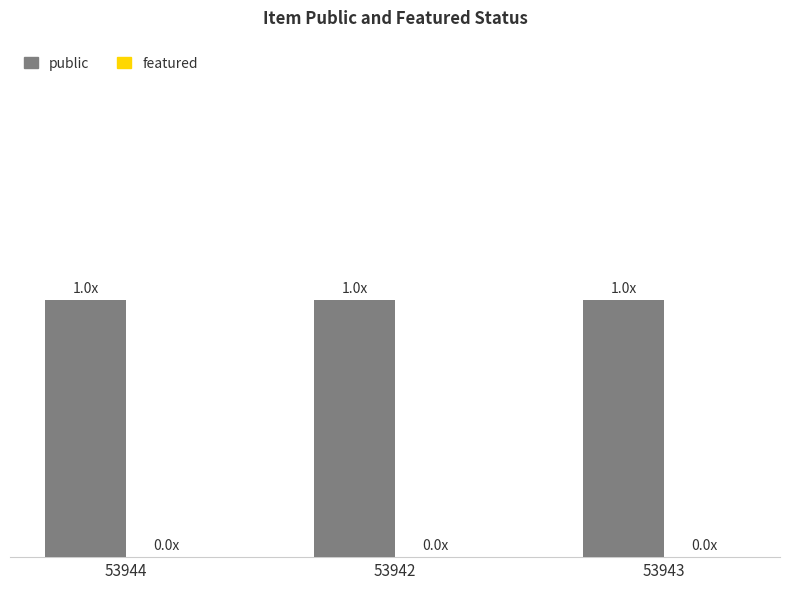

Reading left to right, transcribe all the data shown in this chart.

public: 1	1	1
featured: 0	0	0